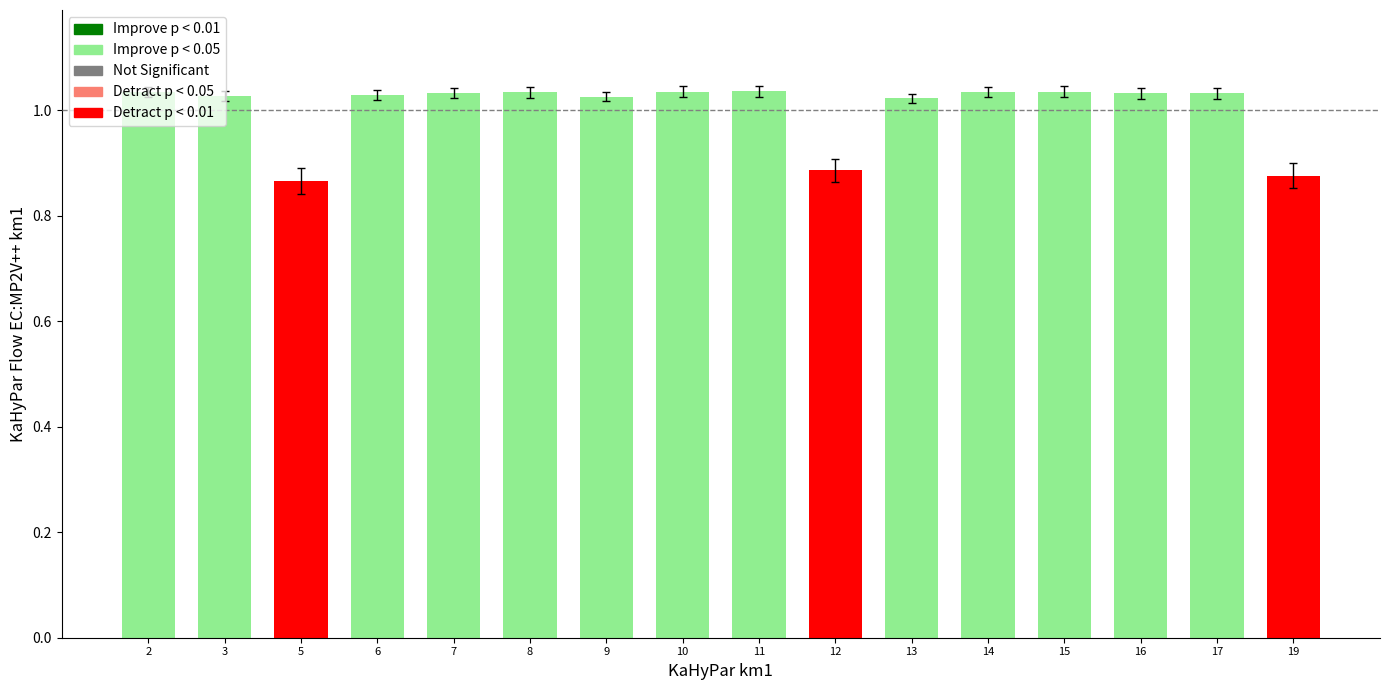

Between 5 and 3, which is larger?

3